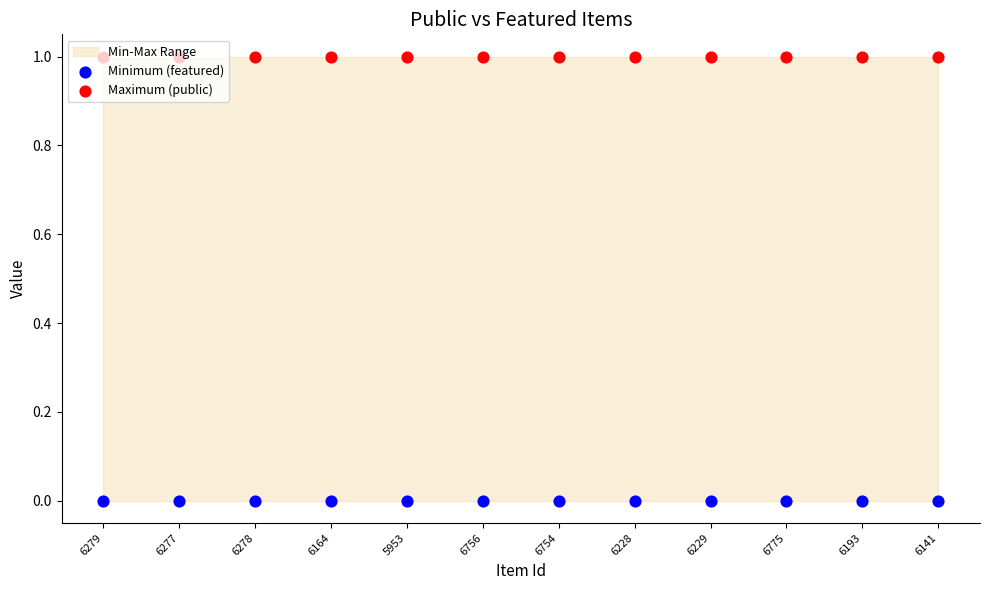

Which series has the largest Y range (max minus min)?

Minimum (featured)